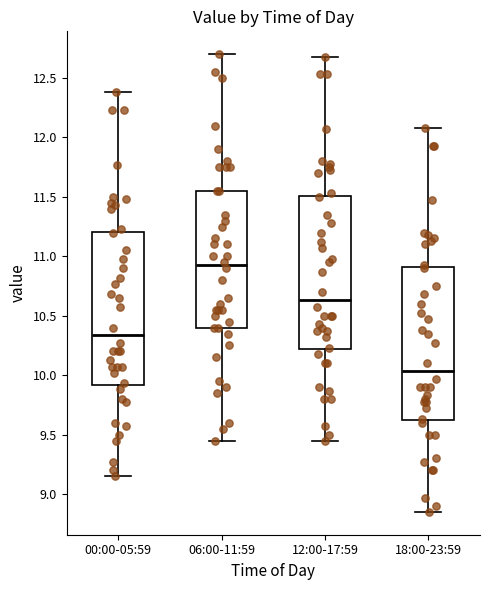

Reading left to right, transcribe this box plot: for each box, give where its median line is, the range the box spans, and where its two whiskers end, as read against the y-axis. The values are not printed on the chart, so give them approximately, as read against the axis.

00:00-05:59: median 10.35, box 9.90 to 11.20, whiskers 9.15 to 12.40
06:00-11:59: median 10.95, box 10.40 to 11.55, whiskers 9.45 to 12.70
12:00-17:59: median 10.65, box 10.20 to 11.50, whiskers 9.45 to 12.70
18:00-23:59: median 10.05, box 9.60 to 10.90, whiskers 8.85 to 12.10